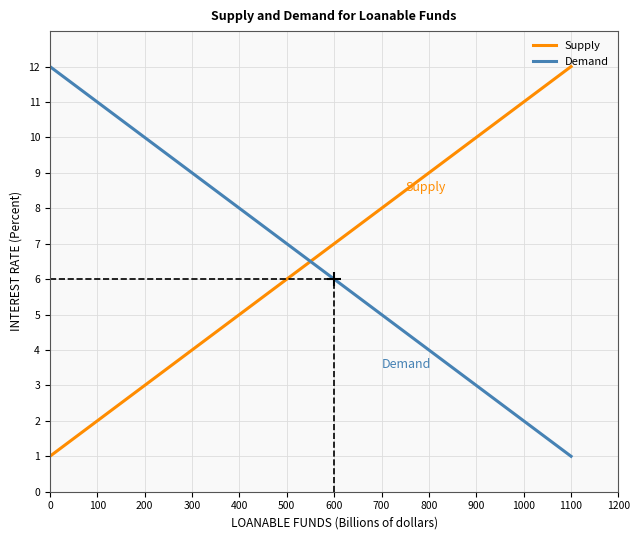

Which series ends up on top after the final intersection of Demand and Supply?

Supply